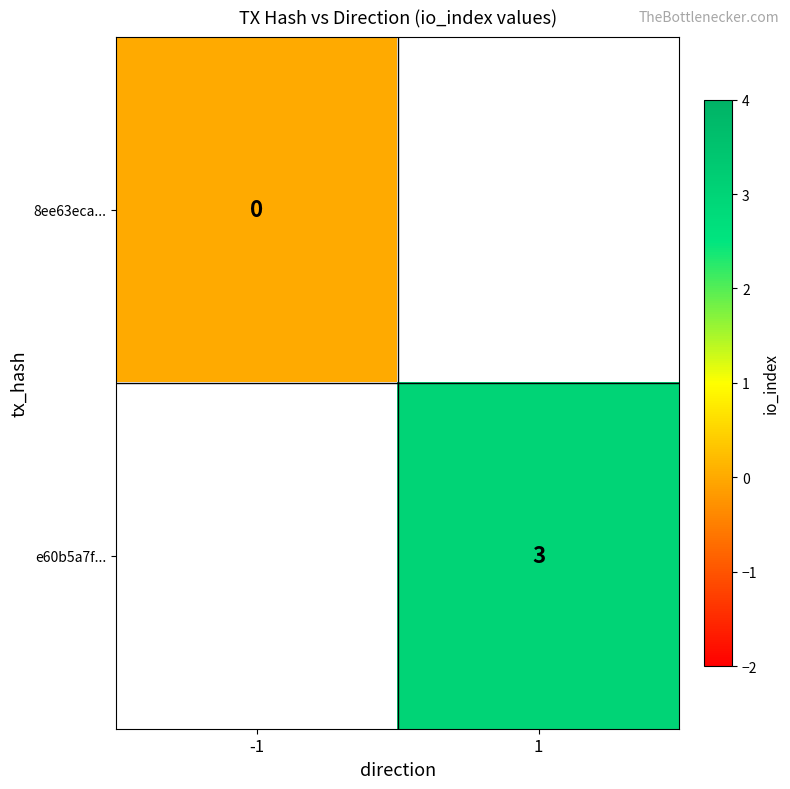

Is the value of e60b5a7f... at 1 greater than the value of 8ee63eca... at -1?

Yes